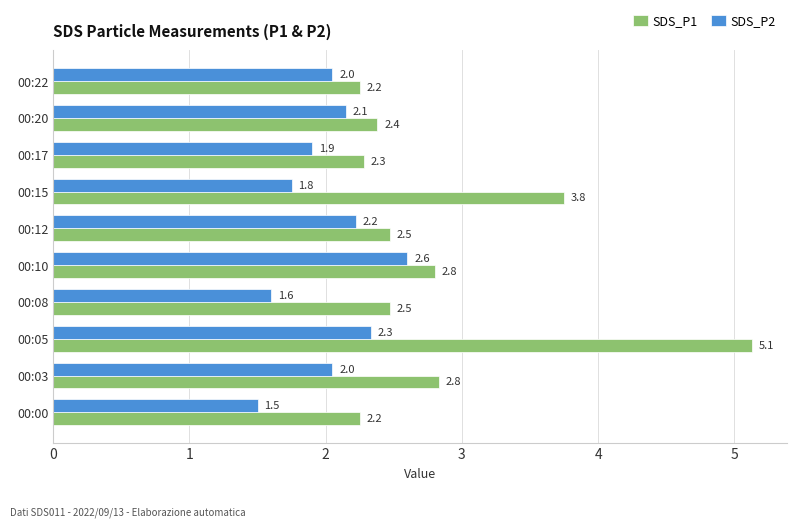

Is it true that SDS_P2 equals 2.8 at 00:03?

False